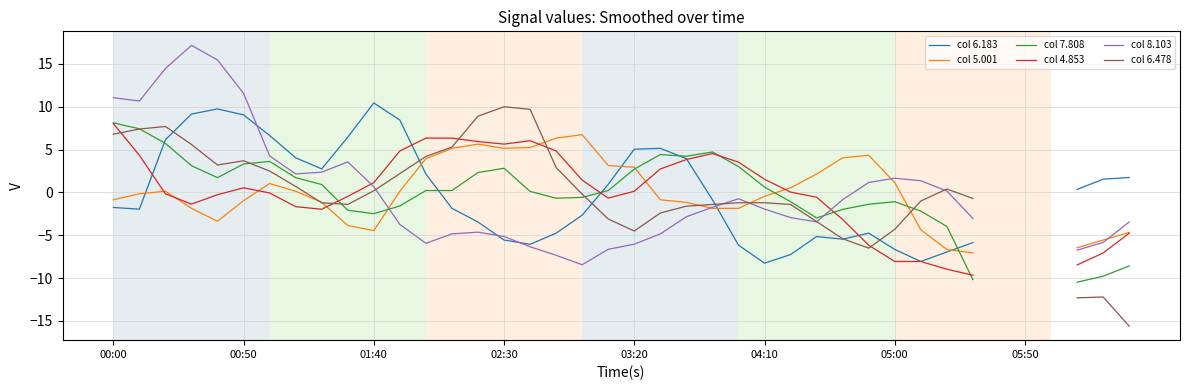

What is the difference between the col 5.001 values at 11 and 9?

4.0